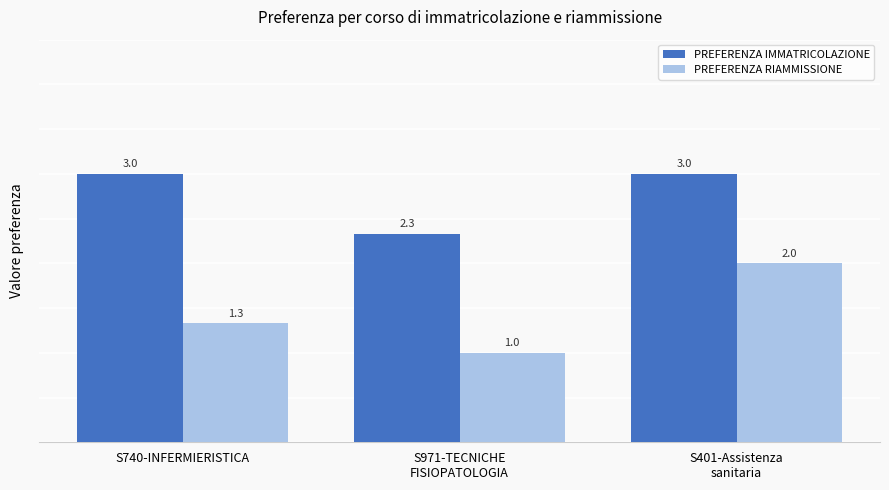

What is the approximate value of PREFERENZA RIAMMISSIONE at S740-INFERMIERISTICA?

1.3